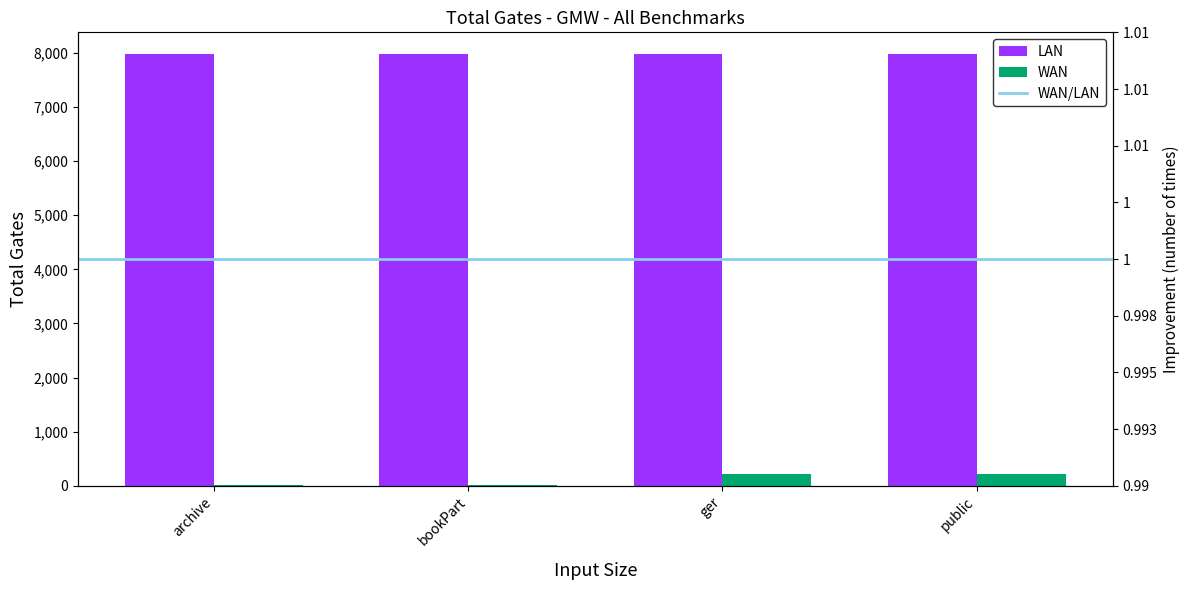

What is the ratio of the value at bookPart to the value at archive?

3.5